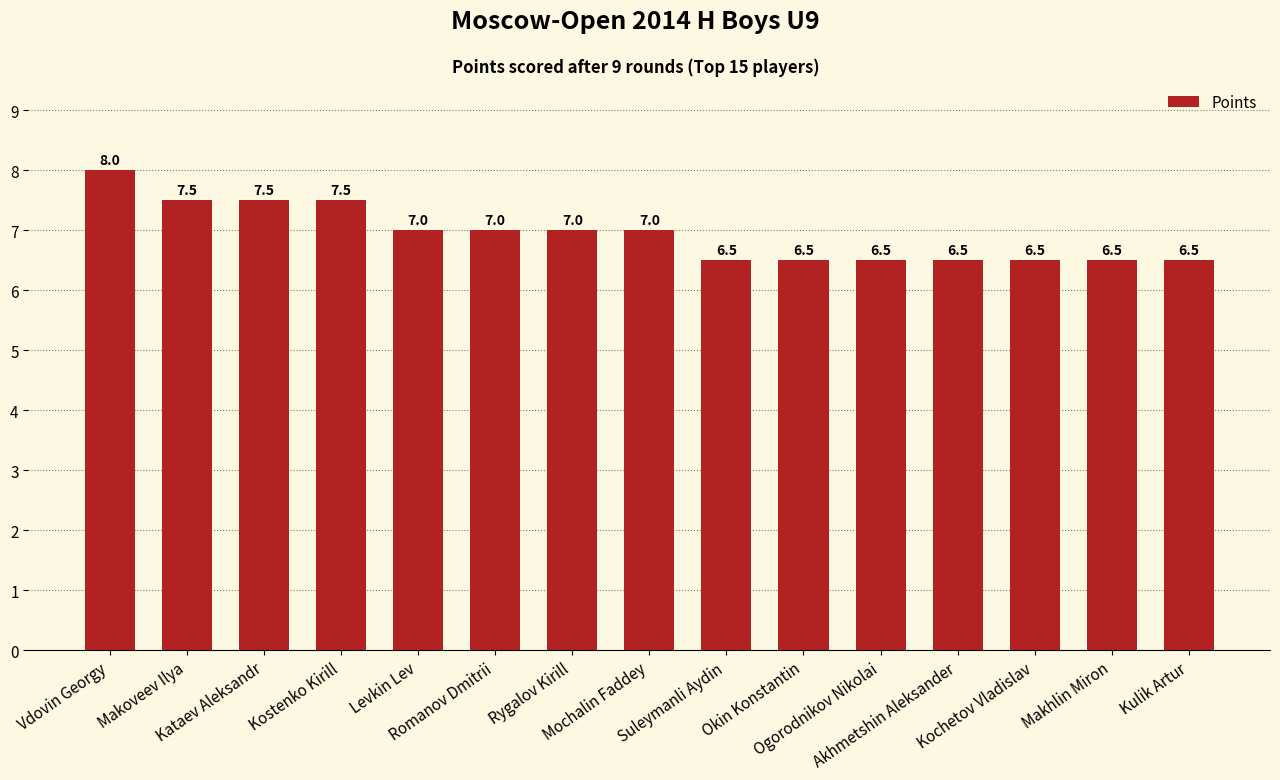

Between Ogorodnikov Nikolai and Romanov Dmitrii, which is larger?

Romanov Dmitrii